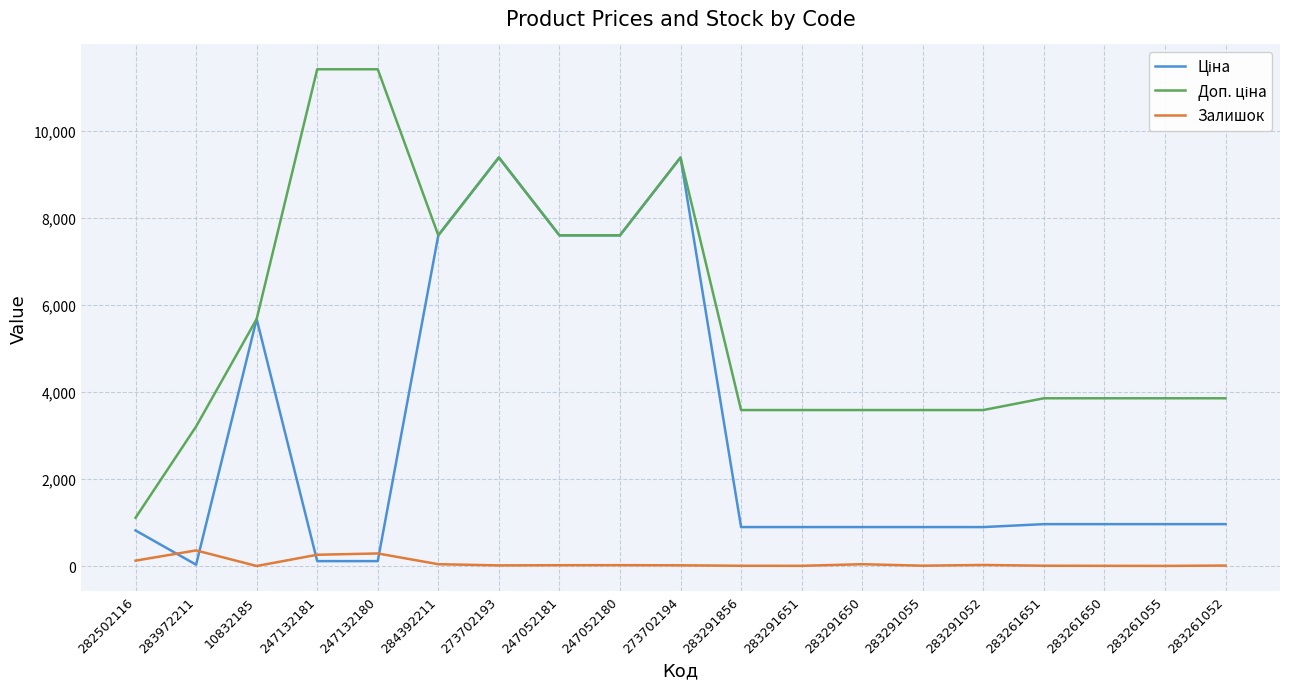

At which label is Ціна closest to 4708?

10832185